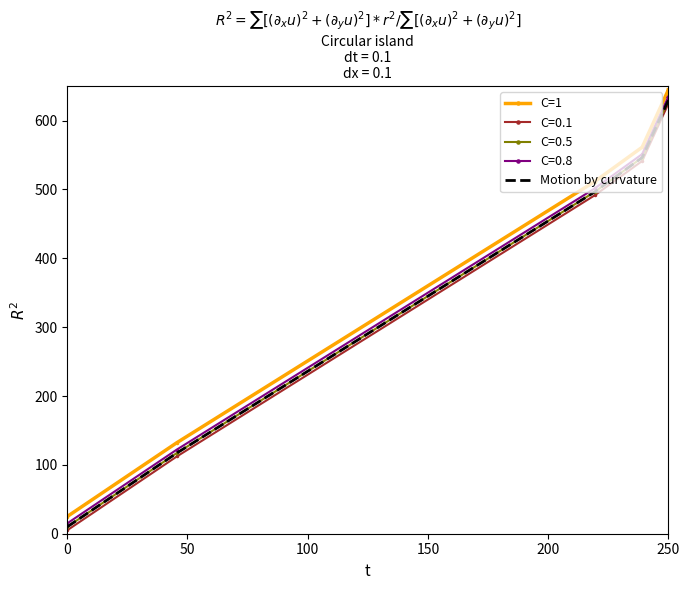

True or false: C=1 has a value of 25.0 at 0.

True